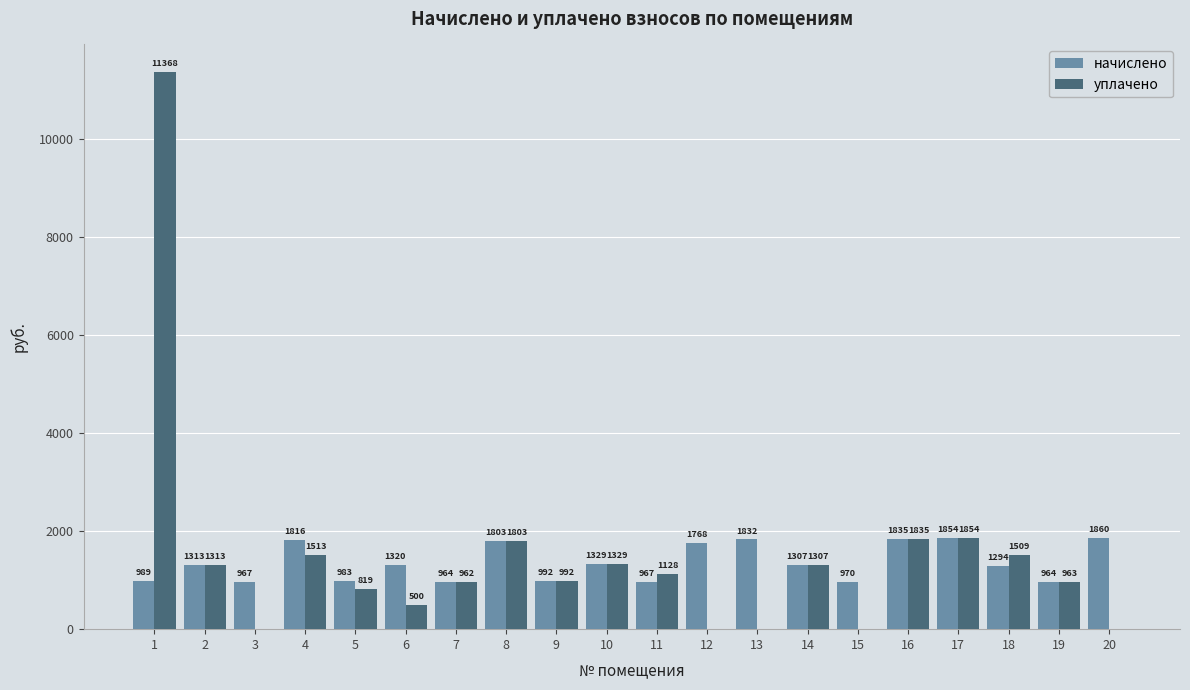

Count the number of categories in the chart.

20